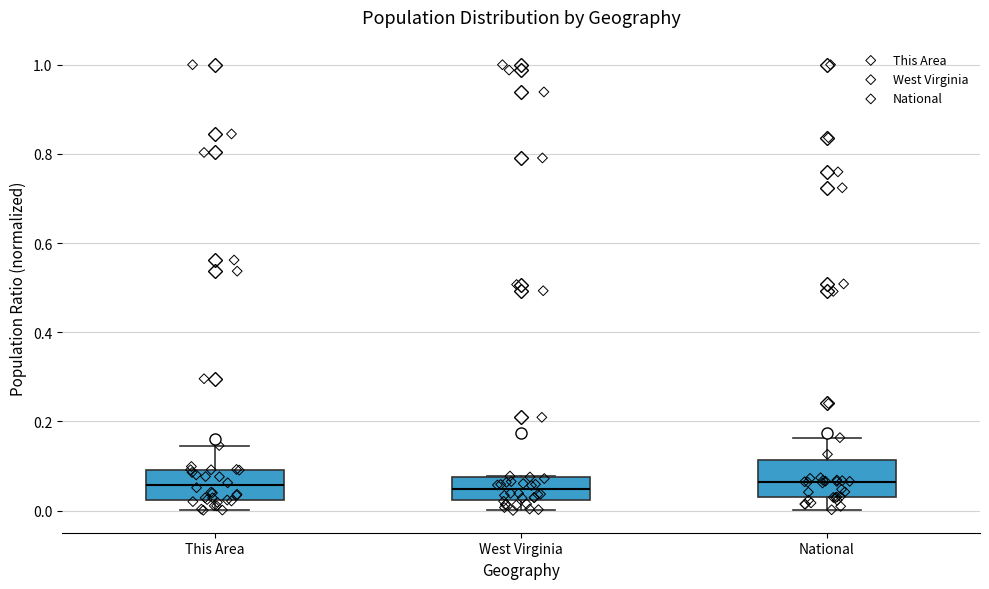

Reading left to right, transcribe this box plot: for each box, give where its median line is, the range the box spans, and where its two whiskers end, as read against the y-axis. The values are not printed on the chart, so give them approximately, as read against the axis.

This Area: median 0.06, box 0.02 to 0.10, whiskers 0.00 to 0.14
West Virginia: median 0.04, box 0.02 to 0.08, whiskers 0.00 to 0.08
National: median 0.06, box 0.02 to 0.12, whiskers 0.00 to 0.16